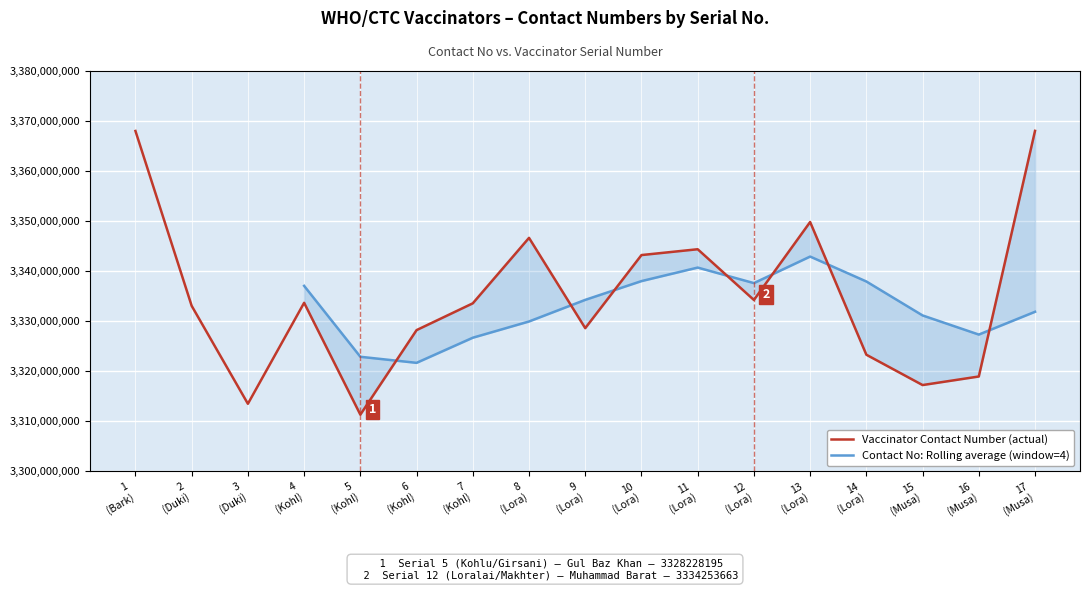

True or false: there are more than 0 points higher than both neighbors.

True